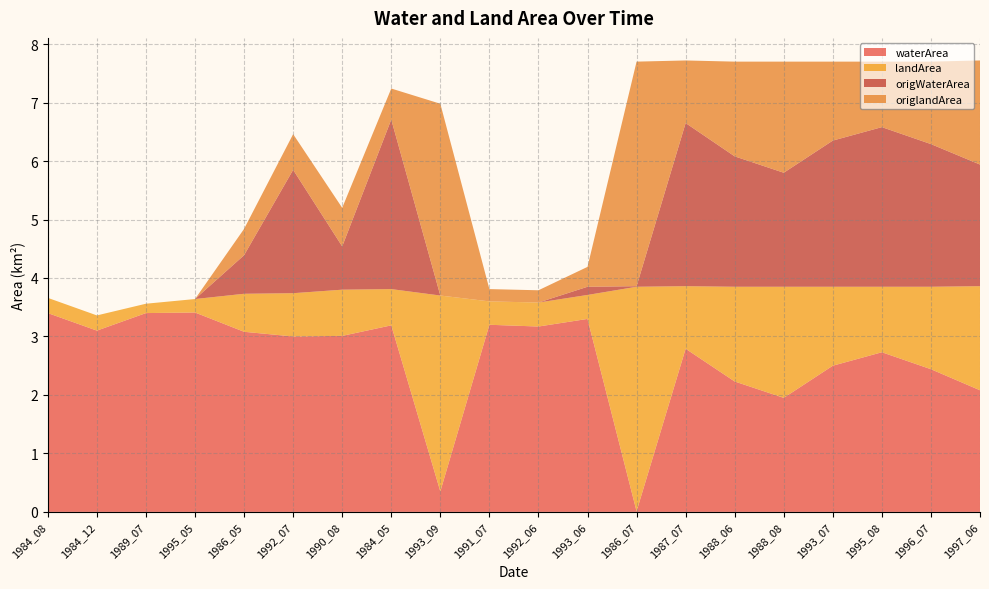

Reading left to right, extract all data points from this chart.

waterArea: 3.4	3.1	3.4	3.4	3.1	3.0	3.0	3.2	0.3	3.2	3.2	3.3	0.0	2.8	2.2	1.9	2.5	2.7	2.4	2.1
landArea: 0.3	0.3	0.2	0.2	0.7	0.7	0.8	0.6	3.4	0.4	0.4	0.4	3.8	1.1	1.6	1.9	1.4	1.1	1.4	1.8
origWaterArea: 0.0	0.0	0.0	0.0	0.7	2.1	0.7	2.9	0.0	0.0	0.0	0.1	0.0	2.8	2.2	1.9	2.5	2.7	2.4	2.1
origlandArea: 0.0	0.0	0.0	0.0	0.5	0.6	0.7	0.5	3.3	0.2	0.2	0.3	3.8	1.1	1.6	1.9	1.4	1.1	1.4	1.8